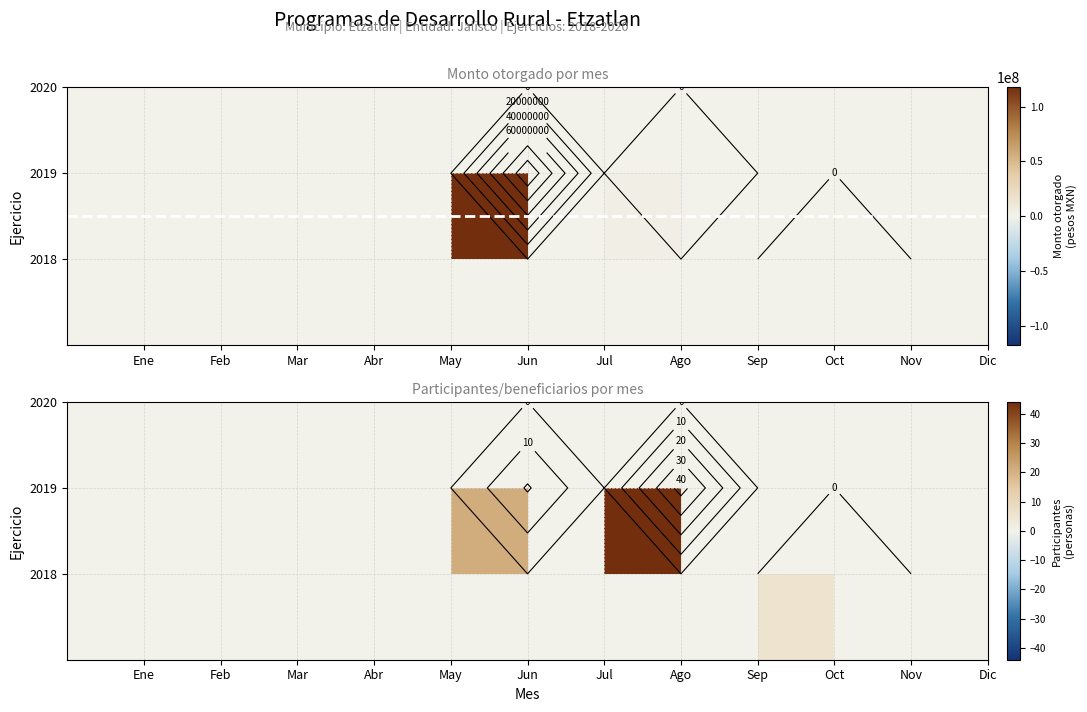

Count the number of categories in the chart.

12